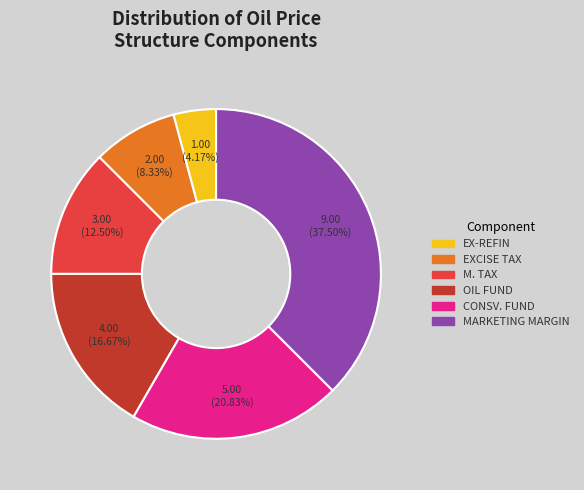

Rank the categories by value from lowest to highest.

EX-REFIN, EXCISE TAX, M. TAX, OIL FUND, CONSV. FUND, MARKETING MARGIN